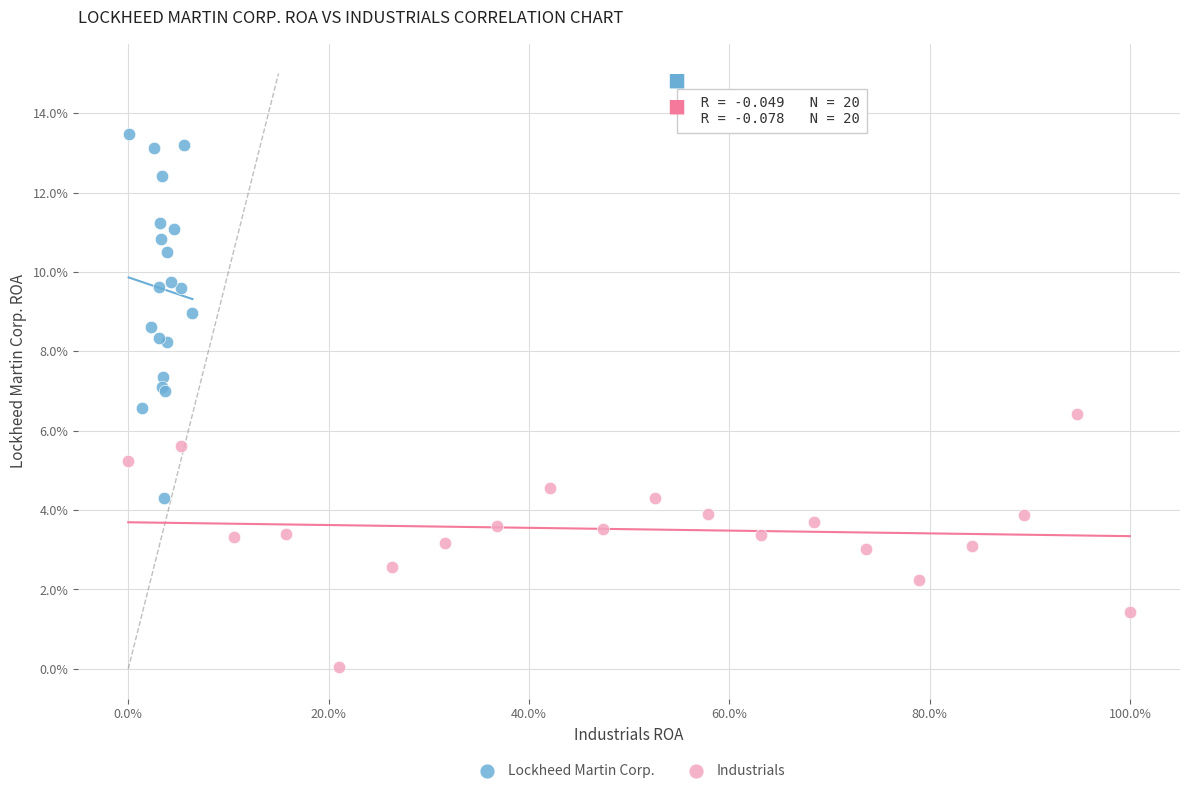

What are all the series names shown in the legend?

Lockheed Martin Corp., Industrials